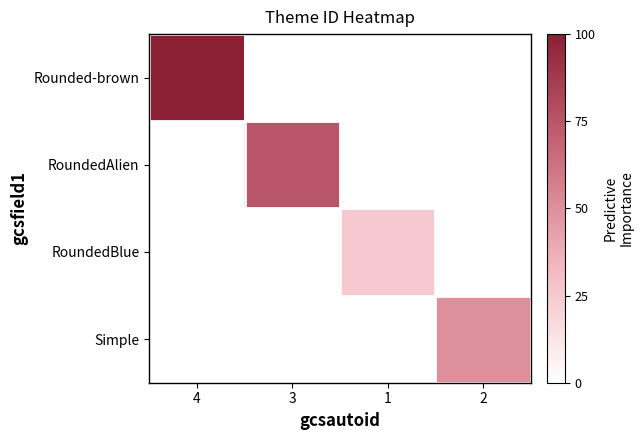

Reading left to right, extract all data points from this chart.

Rounded-brown: 4=100	3=0	1=0	2=0
RoundedAlien: 4=0	3=75	1=0	2=0
RoundedBlue: 4=0	3=0	1=25	2=0
Simple: 4=0	3=0	1=0	2=50